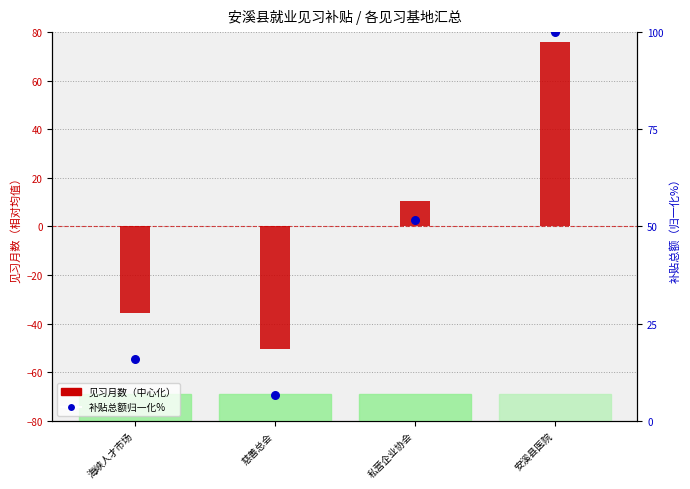

Which series reaches the minimum Y coordinate?

见习月数（中心化）